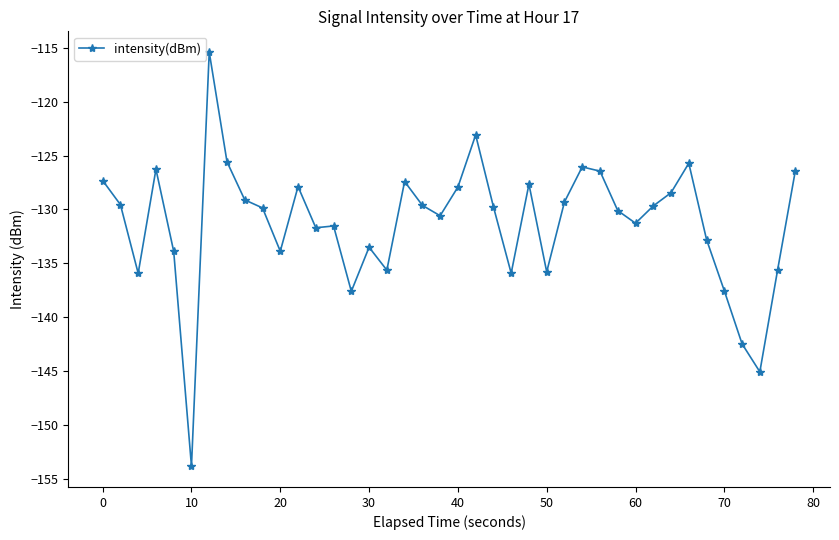

What is the smallest value displayed?

-153.8